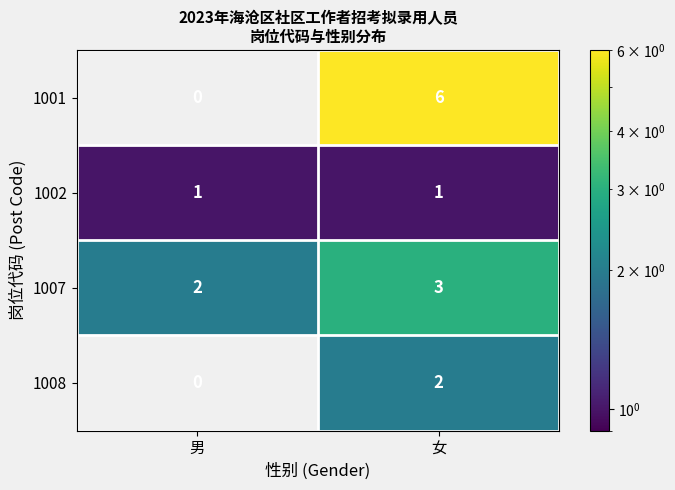

Reading left to right, extract all data points from this chart.

1001: 0	6
1002: 1	1
1007: 2	3
1008: 0	2